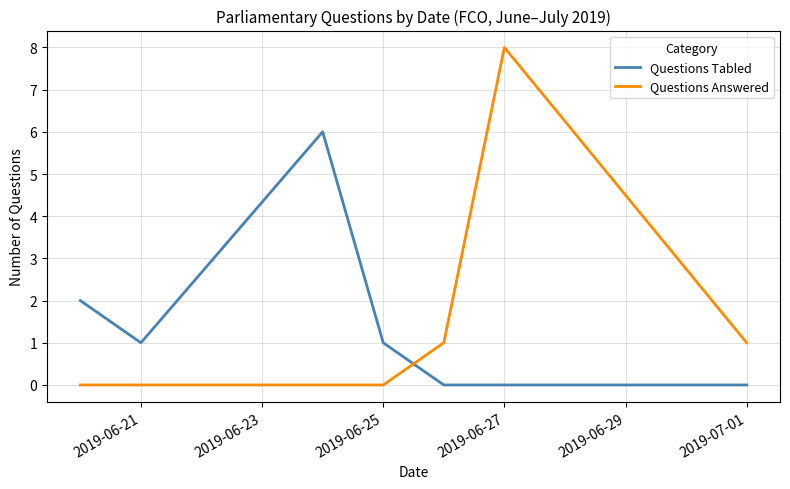

What is the average value of the Questions Tabled series?

1